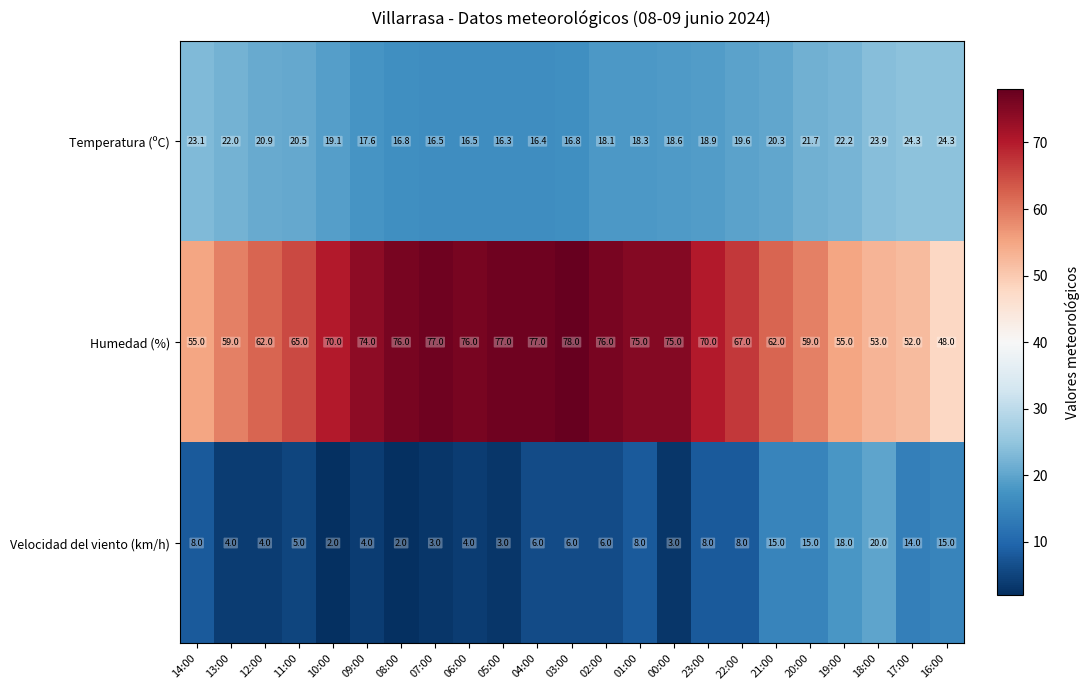

The value of Temperatura (ºC) at 04:00 is 23.7. True or false?

False